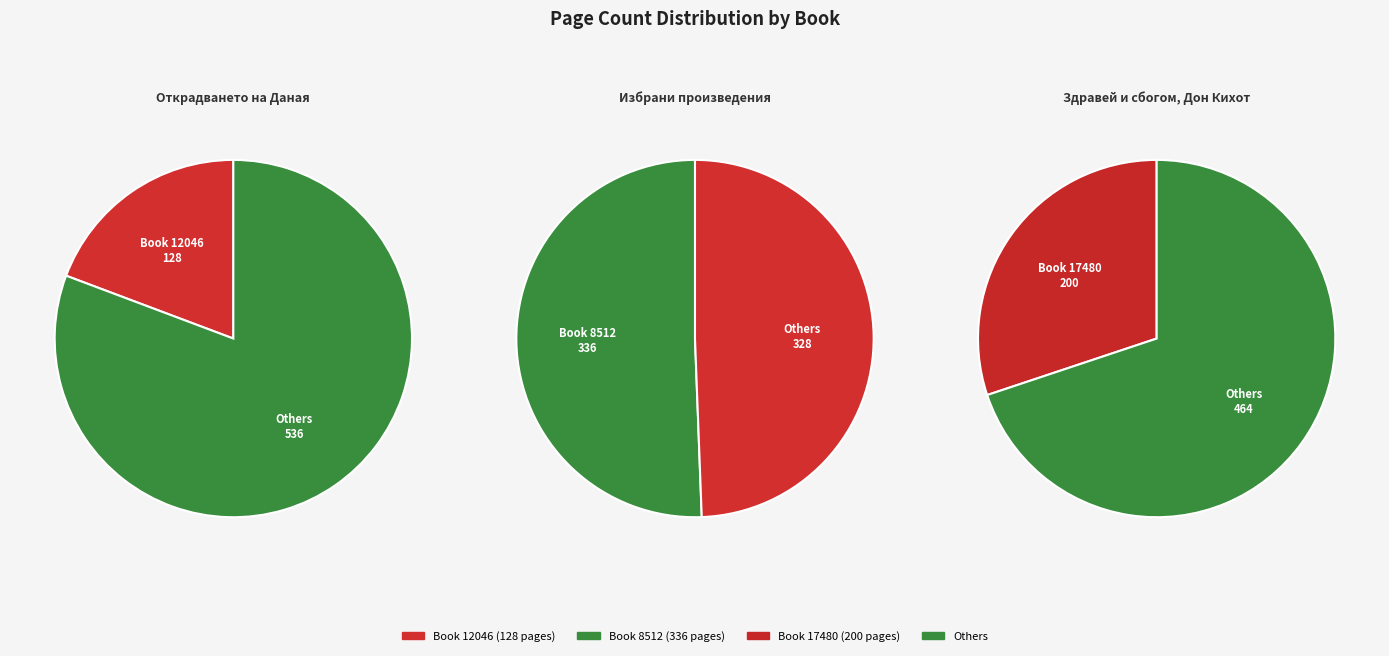

What is the total percentage of Избрани произведения and Здравей и сбогом, Дон Кихот?

80.7%